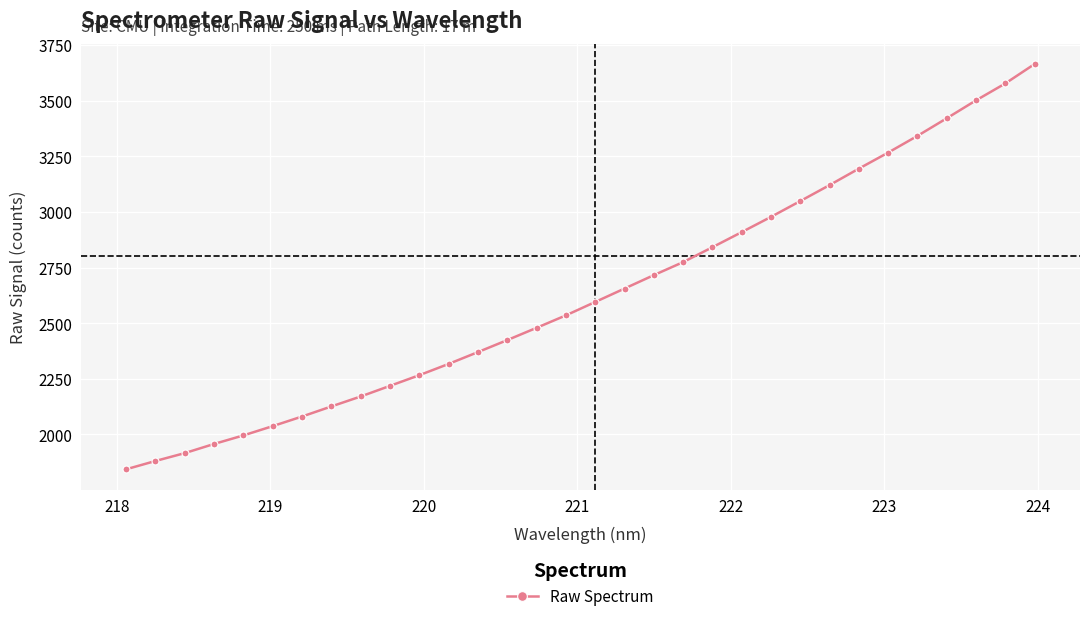

What is the average value?

2632.0